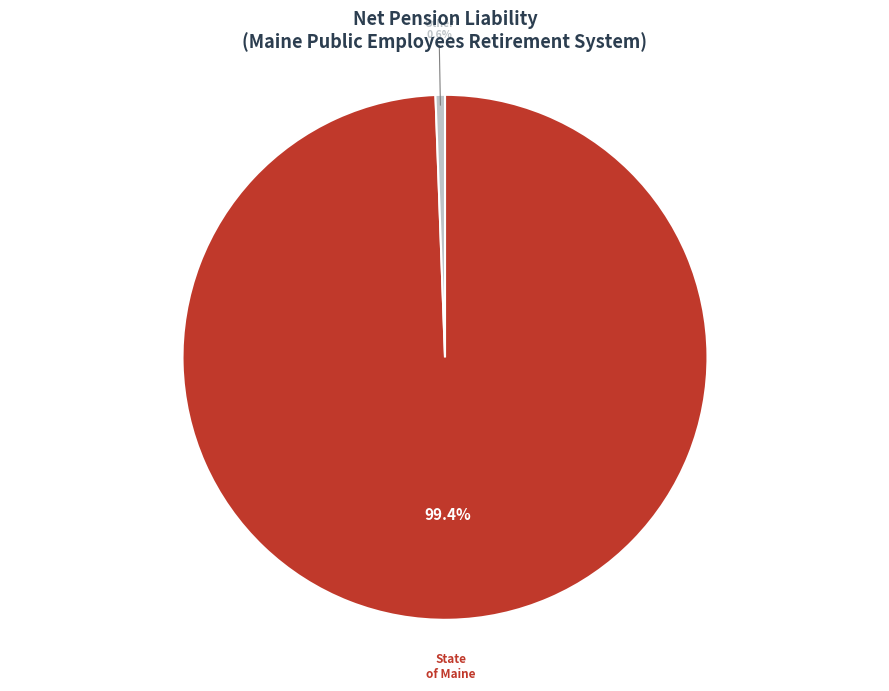

Is there a majority slice in this chart?

Yes